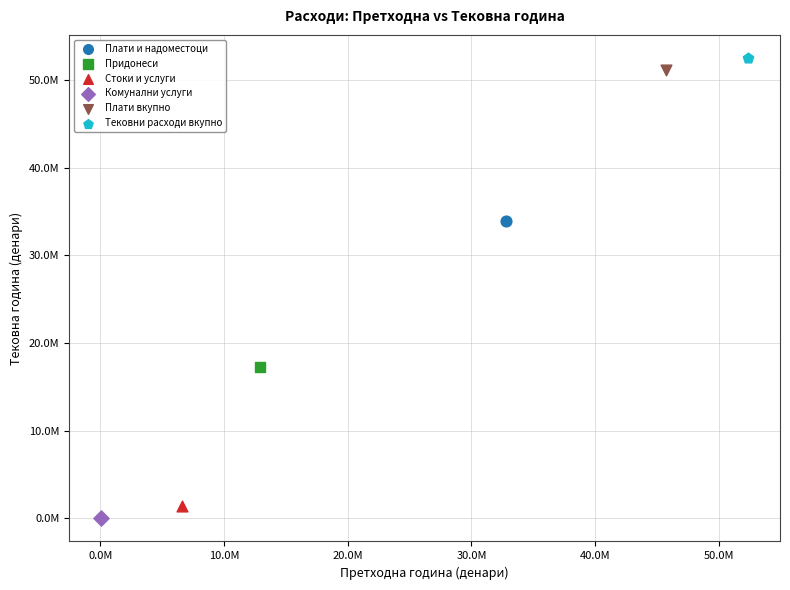

What are all the series names shown in the legend?

Плати и надоместоци, Придонеси, Стоки и услуги, Комунални услуги, Плати вкупно, Тековни расходи вкупно